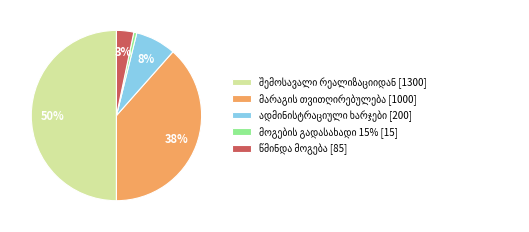

Count the number of slices in the pie.

5